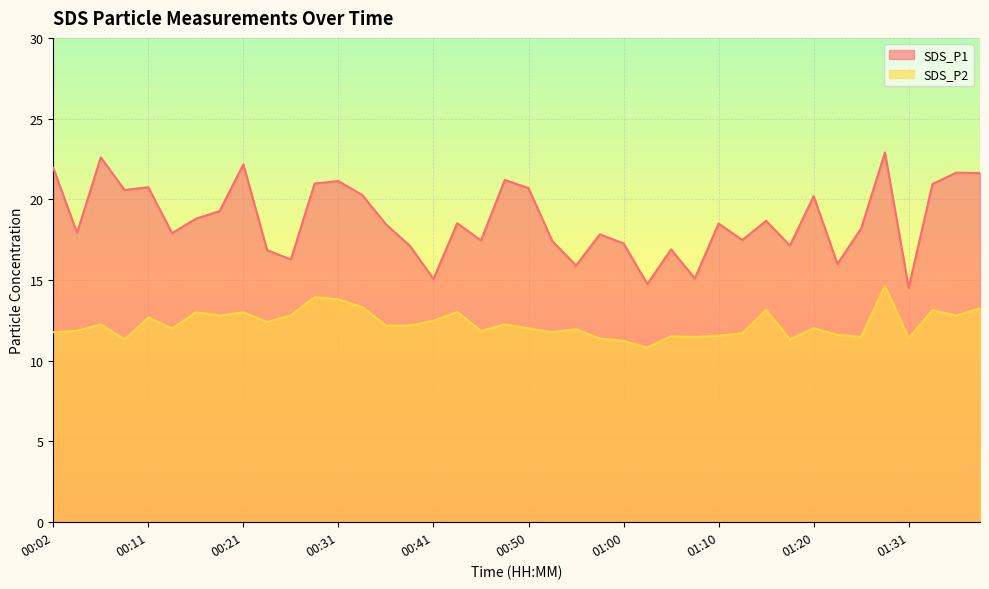

Rank the series by their average value, from highest to lowest.

SDS_P1, SDS_P2